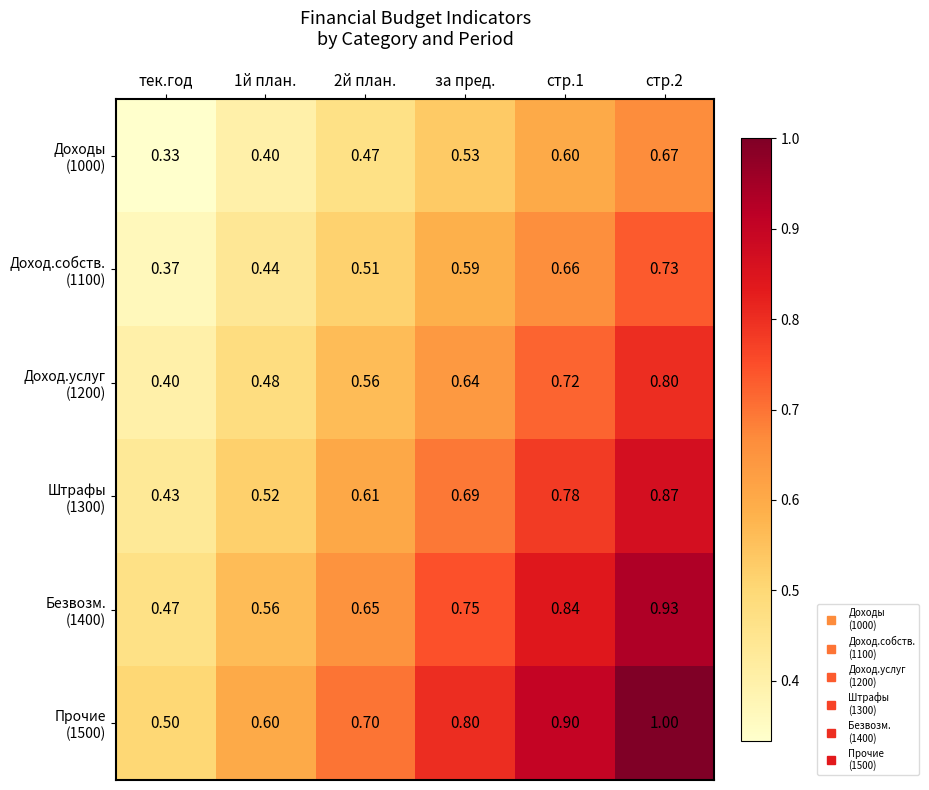

Count the number of data series in this chart.

6